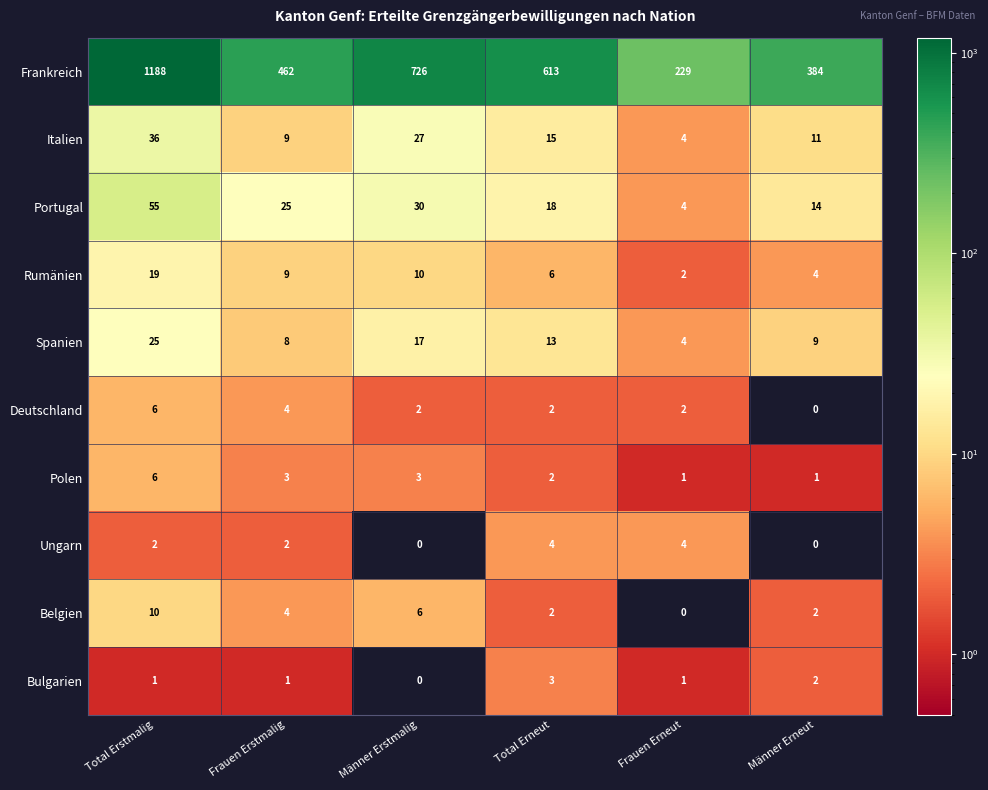

How many Ungarn values are between 0 and 4?

6